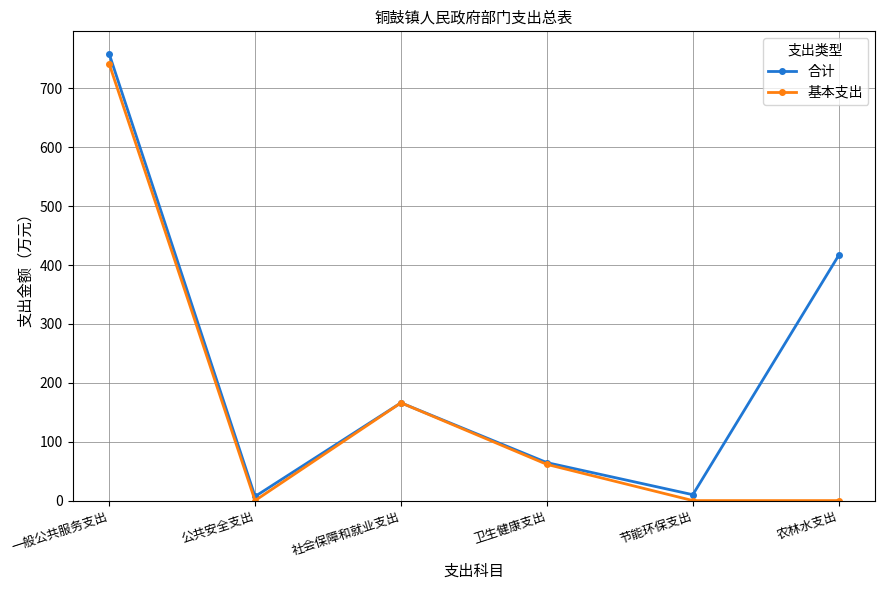

At which category is the sum across all series the highest?

一般公共服务支出